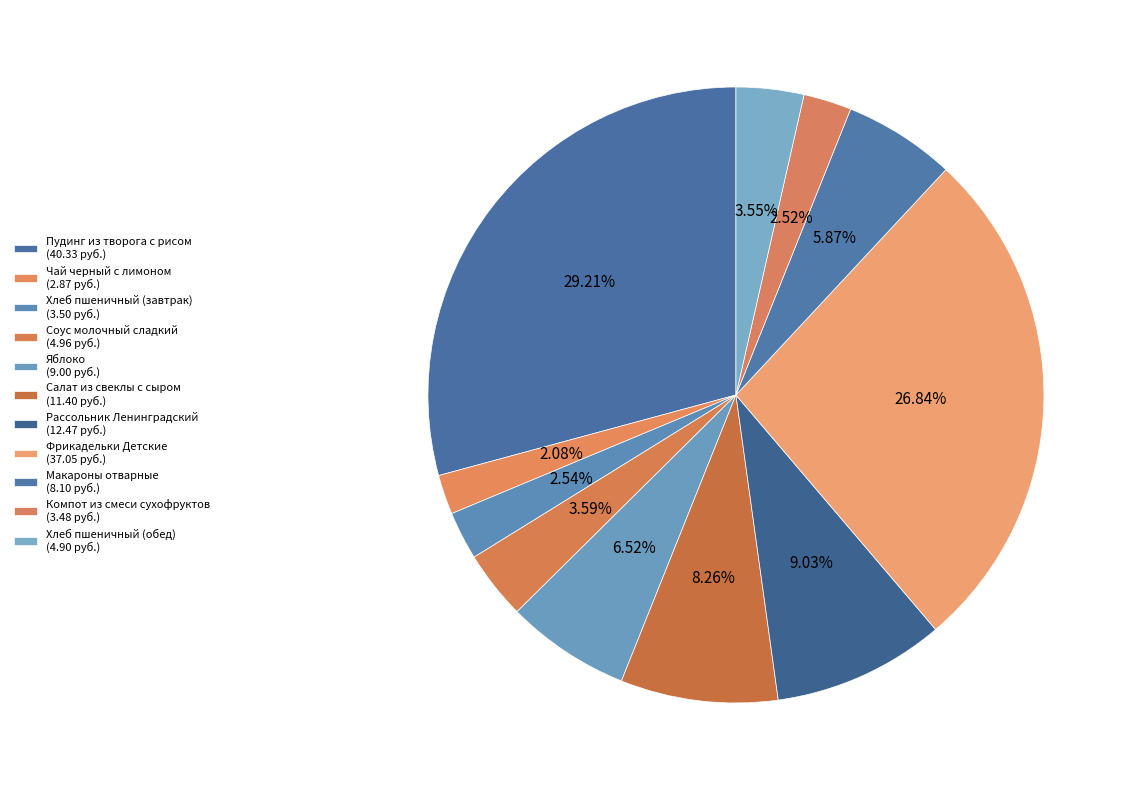

What is the change in value from Компот из смеси сухофруктов to Хлеб пшеничный (обед)?

+1.4